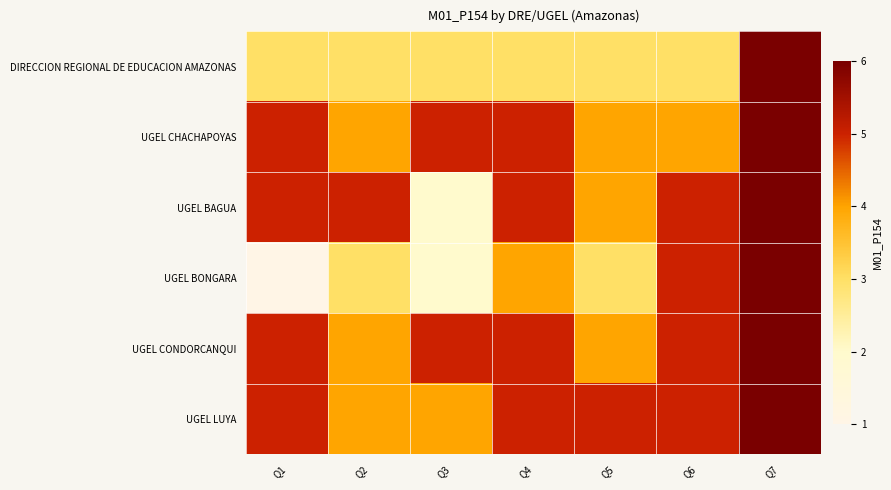

At which category is the sum across all series the highest?

Q7